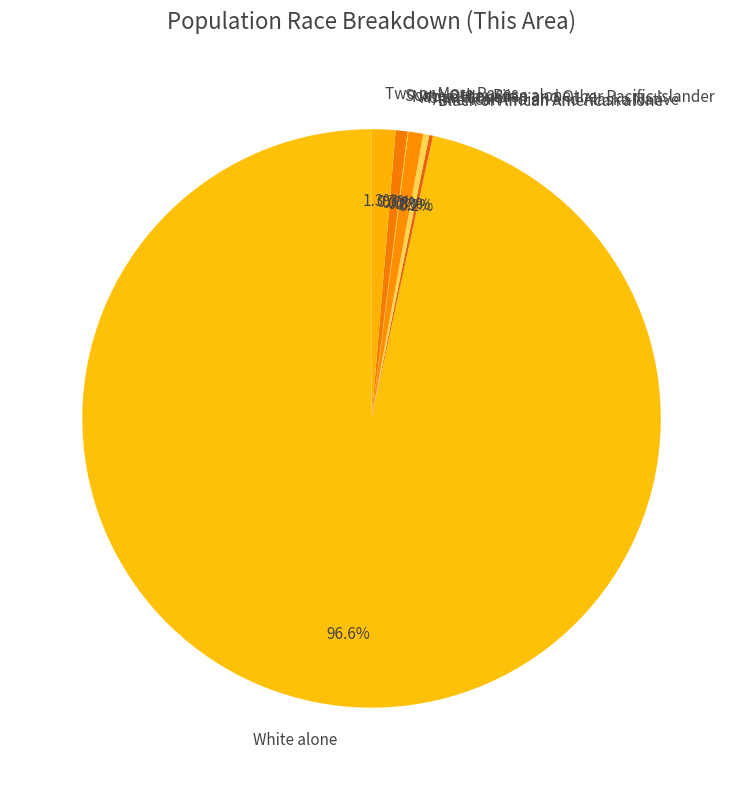

Which slice is the largest?

White alone